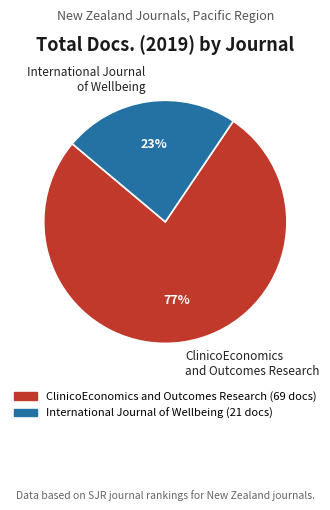

How many segments does this pie chart have?

2